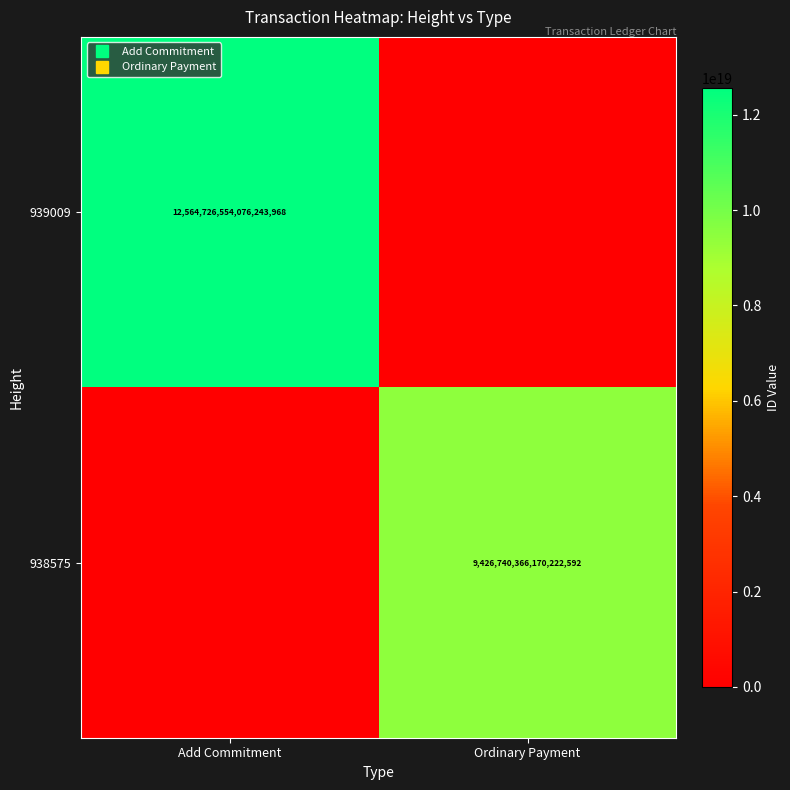

Which label corresponds to the smallest value in the chart?

Ordinary Payment